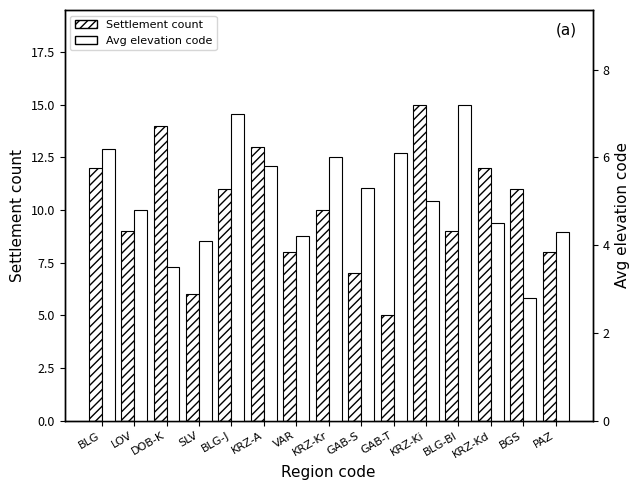

True or false: Avg elevation code has a value of 3.4 at GAB-T.

False